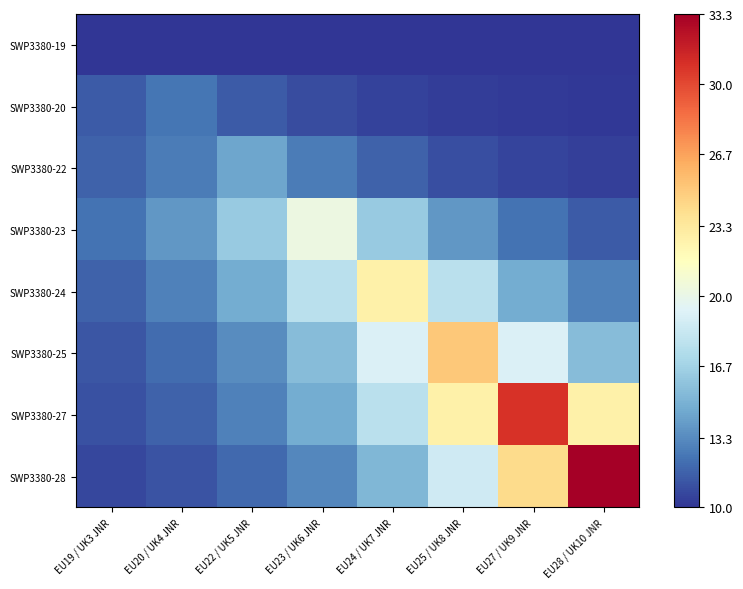

Reading right to left, list all the values displayed in this chart.

SWP3380-19: EU28 / UK10 JNR=10.0	EU27 / UK9 JNR=10.0	EU25 / UK8 JNR=10.0	EU24 / UK7 JNR=10.0	EU23 / UK6 JNR=10.0	EU22 / UK5 JNR=10.0	EU20 / UK4 JNR=10.0	EU19 / UK3 JNR=10.0
SWP3380-20: EU28 / UK10 JNR=10.1	EU27 / UK9 JNR=10.2	EU25 / UK8 JNR=10.3	EU24 / UK7 JNR=10.5	EU23 / UK6 JNR=10.9	EU22 / UK5 JNR=11.5	EU20 / UK4 JNR=12.4	EU19 / UK3 JNR=11.5
SWP3380-22: EU28 / UK10 JNR=10.4	EU27 / UK9 JNR=10.6	EU25 / UK8 JNR=11.0	EU24 / UK7 JNR=11.6	EU23 / UK6 JNR=12.7	EU22 / UK5 JNR=14.5	EU20 / UK4 JNR=12.7	EU19 / UK3 JNR=11.6
SWP3380-23: EU28 / UK10 JNR=11.4	EU27 / UK9 JNR=12.3	EU25 / UK8 JNR=13.8	EU24 / UK7 JNR=16.2	EU23 / UK6 JNR=20.3	EU22 / UK5 JNR=16.2	EU20 / UK4 JNR=13.8	EU19 / UK3 JNR=12.3
SWP3380-24: EU28 / UK10 JNR=12.8	EU27 / UK9 JNR=14.7	EU25 / UK8 JNR=17.7	EU24 / UK7 JNR=22.7	EU23 / UK6 JNR=17.7	EU22 / UK5 JNR=14.7	EU20 / UK4 JNR=12.8	EU19 / UK3 JNR=11.7
SWP3380-25: EU28 / UK10 JNR=15.5	EU27 / UK9 JNR=19.1	EU25 / UK8 JNR=25.1	EU24 / UK7 JNR=19.1	EU23 / UK6 JNR=15.5	EU22 / UK5 JNR=13.4	EU20 / UK4 JNR=12.0	EU19 / UK3 JNR=11.2
SWP3380-27: EU28 / UK10 JNR=22.7	EU27 / UK9 JNR=30.9	EU25 / UK8 JNR=22.7	EU24 / UK7 JNR=17.7	EU23 / UK6 JNR=14.7	EU22 / UK5 JNR=12.8	EU20 / UK4 JNR=11.7	EU19 / UK3 JNR=11.0
SWP3380-28: EU28 / UK10 JNR=33.3	EU27 / UK9 JNR=24.1	EU25 / UK8 JNR=18.6	EU24 / UK7 JNR=15.2	EU23 / UK6 JNR=13.2	EU22 / UK5 JNR=11.9	EU20 / UK4 JNR=11.2	EU19 / UK3 JNR=10.7